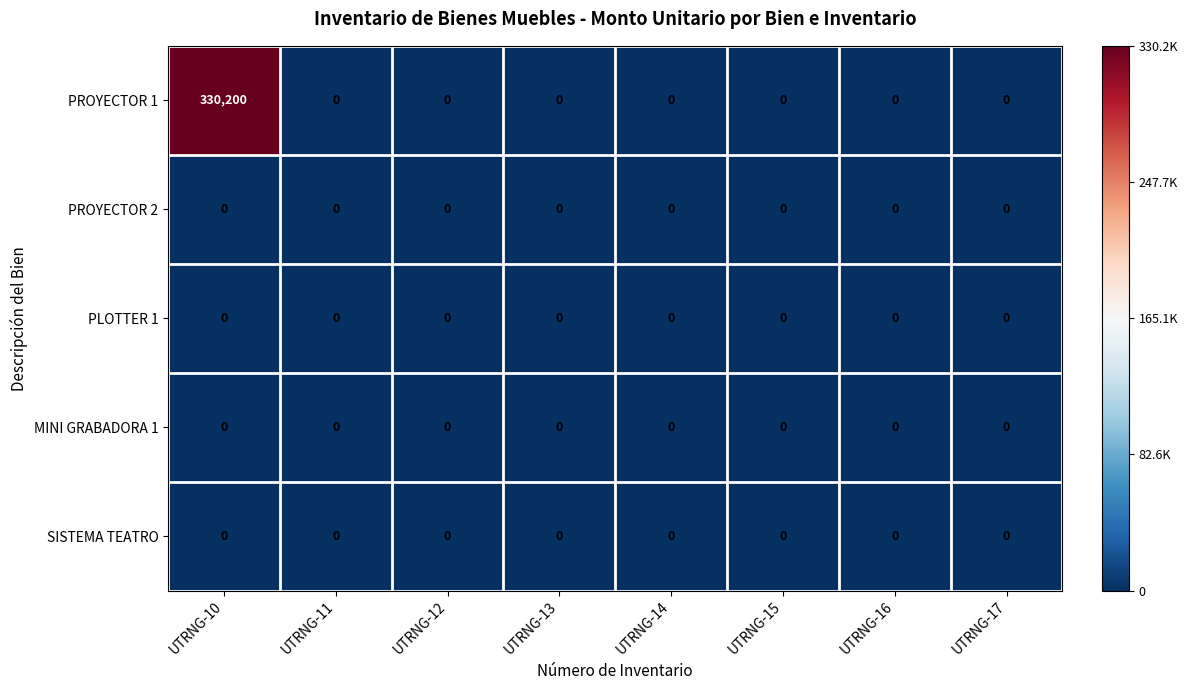

Which label corresponds to the largest value in the chart?

UTRNG-10